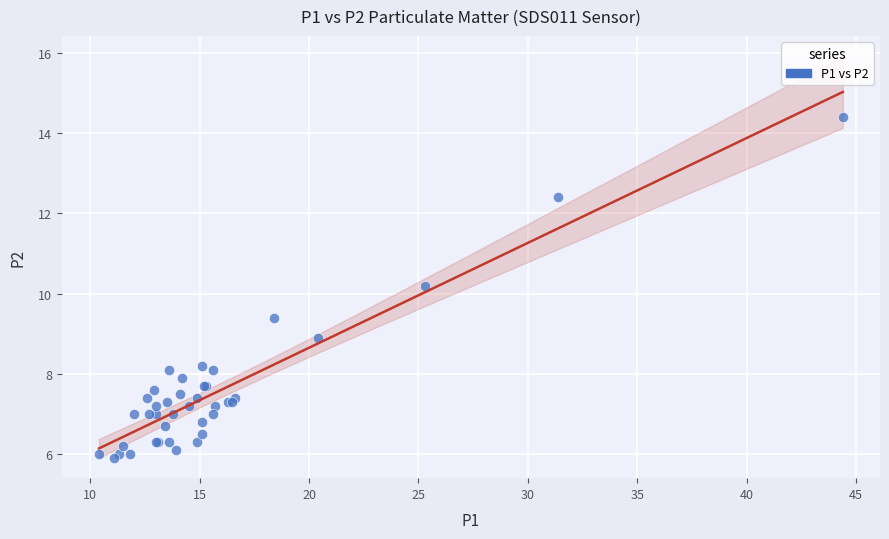

What Y value in the scatter plot is closest to 10?

10.2